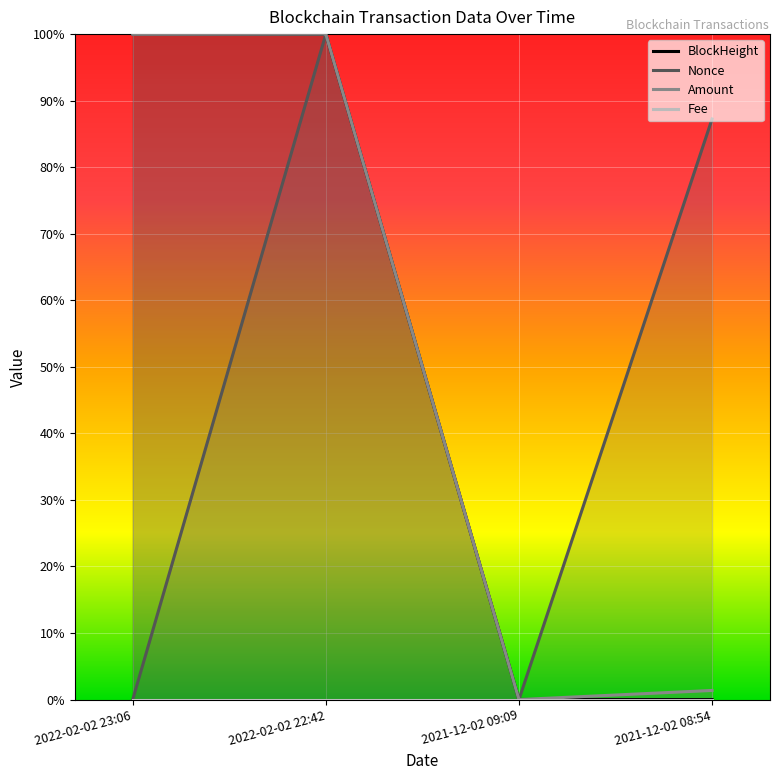

How many times do Nonce and BlockHeight cross each other?

3